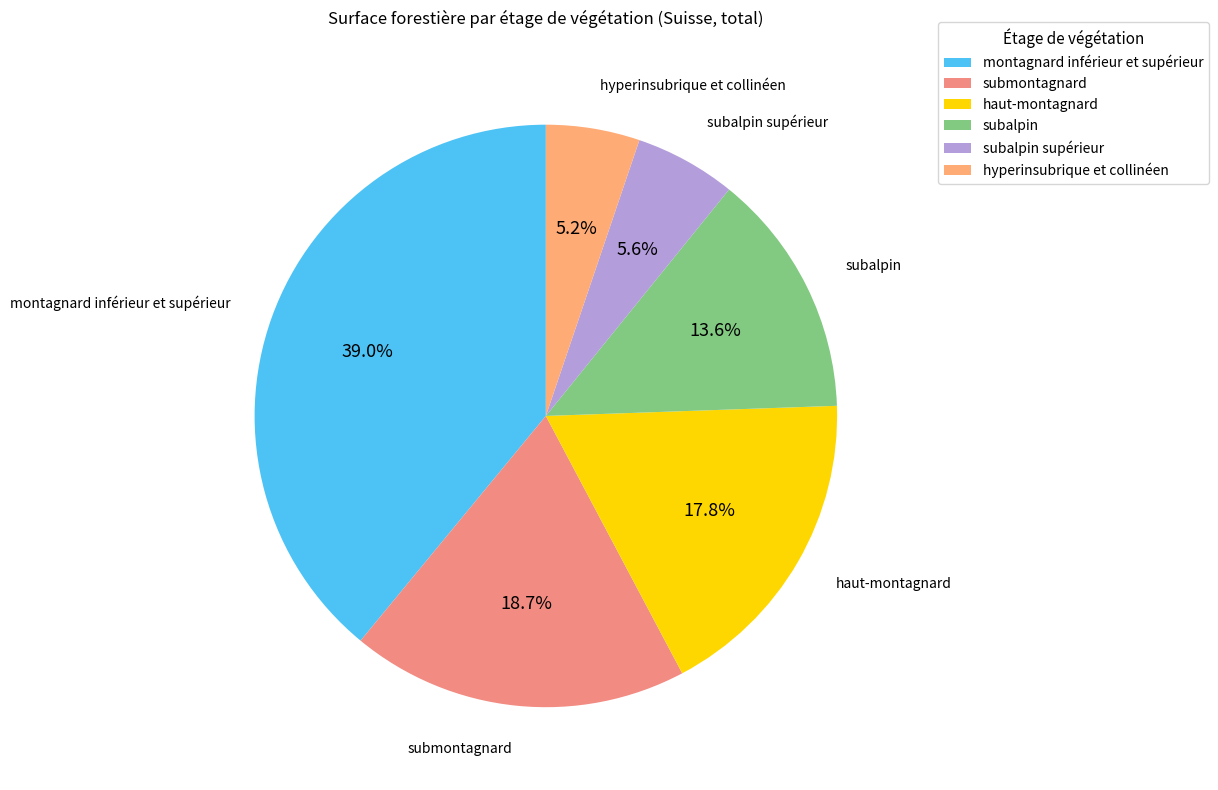

Between submontagnard and subalpin, which is larger?

submontagnard